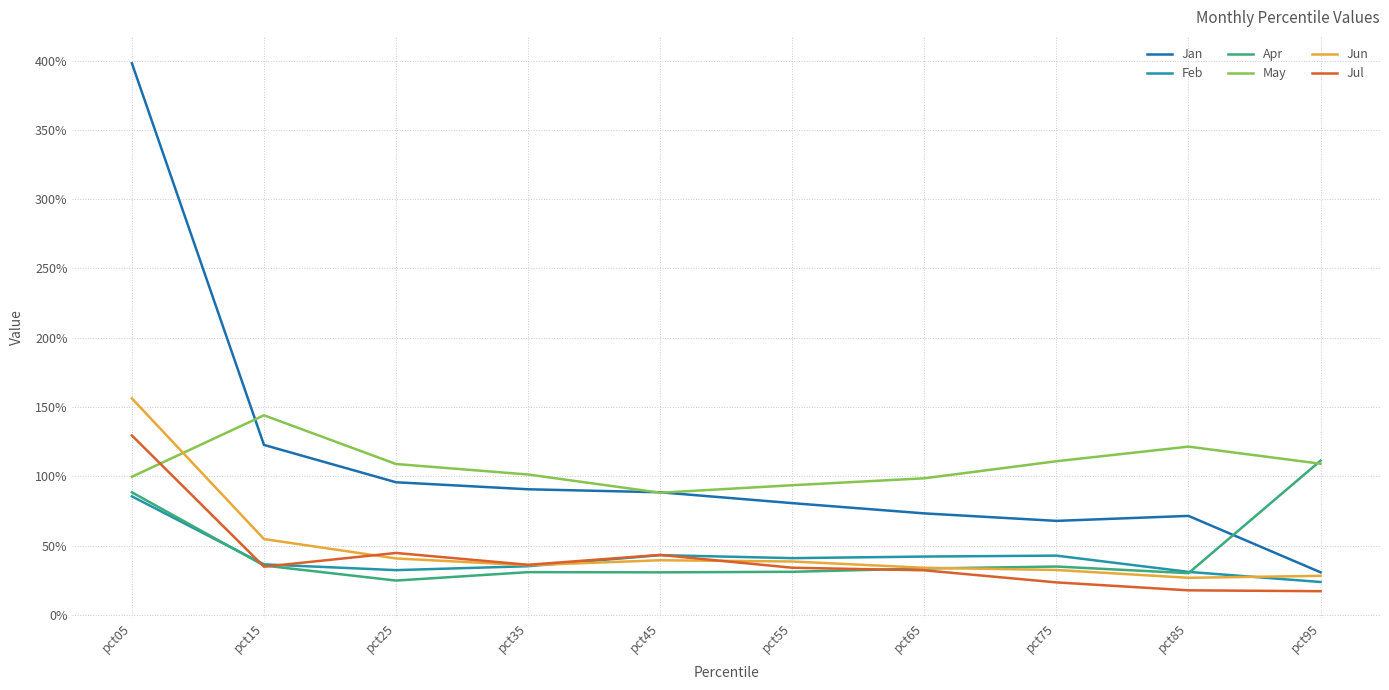

Rank the categories by May value from lowest to highest.

pct45, pct55, pct65, pct05, pct35, pct25, pct95, pct75, pct85, pct15